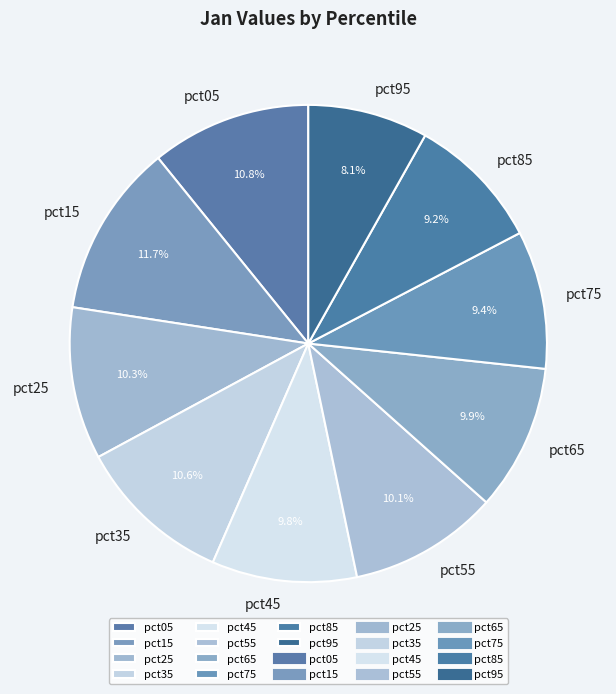

Between pct15 and pct25, which is larger?

pct15